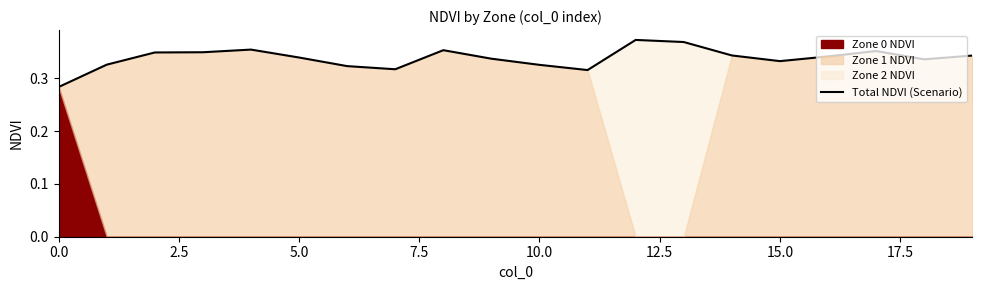

How many categories are shown in the chart?

20